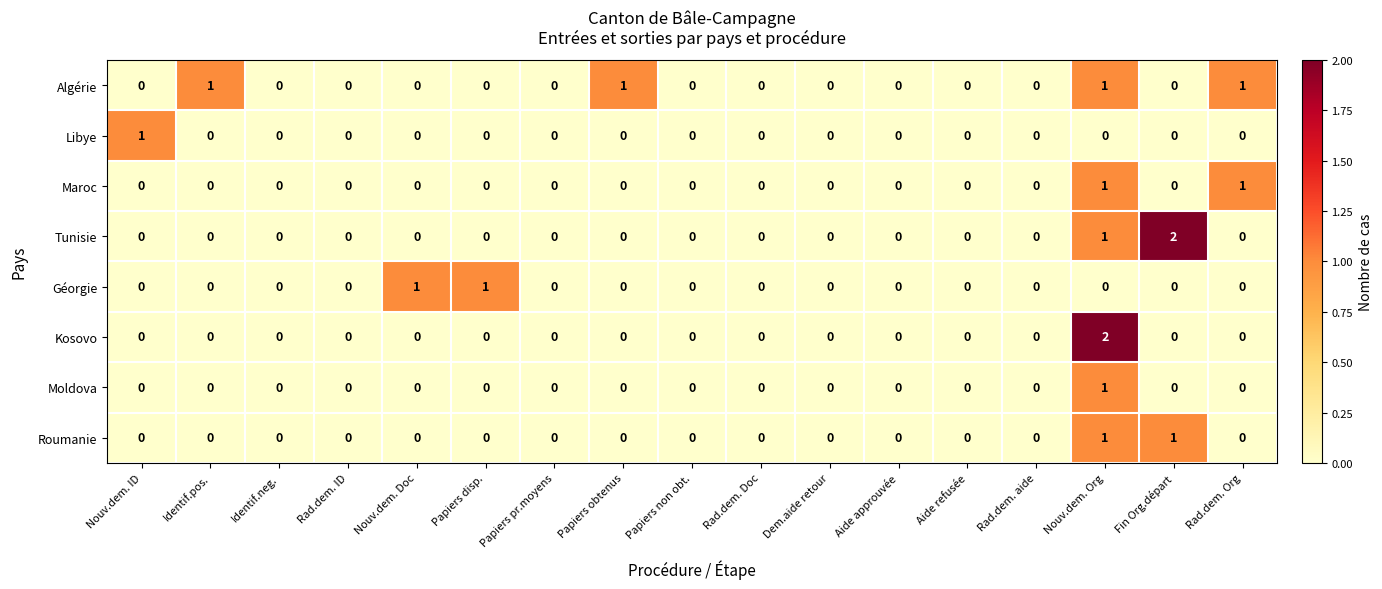

Between Nouv.dem. ID and Dem.aide retour, which series saw the biggest shift?

Libye